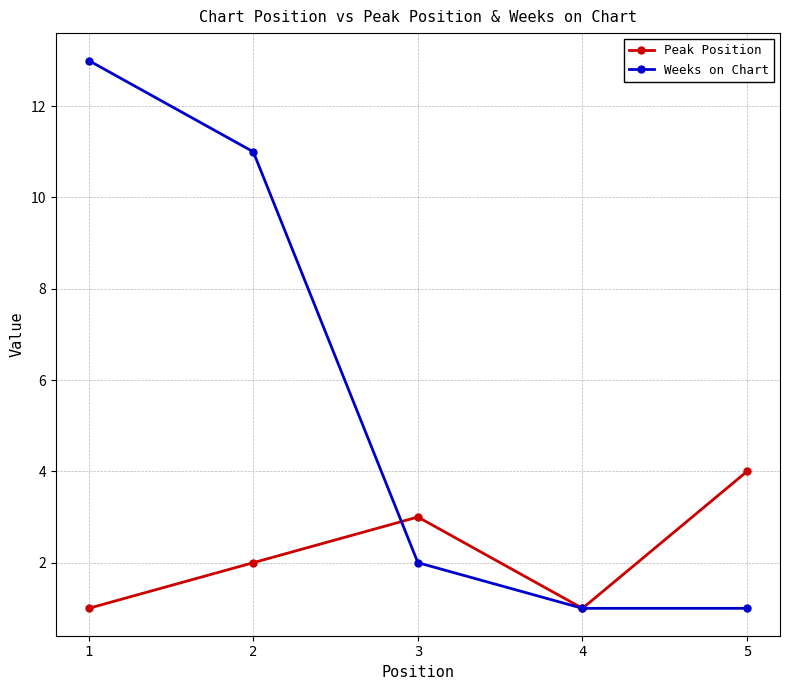

True or false: Peak Position and Weeks on Chart intersect in this chart.

True